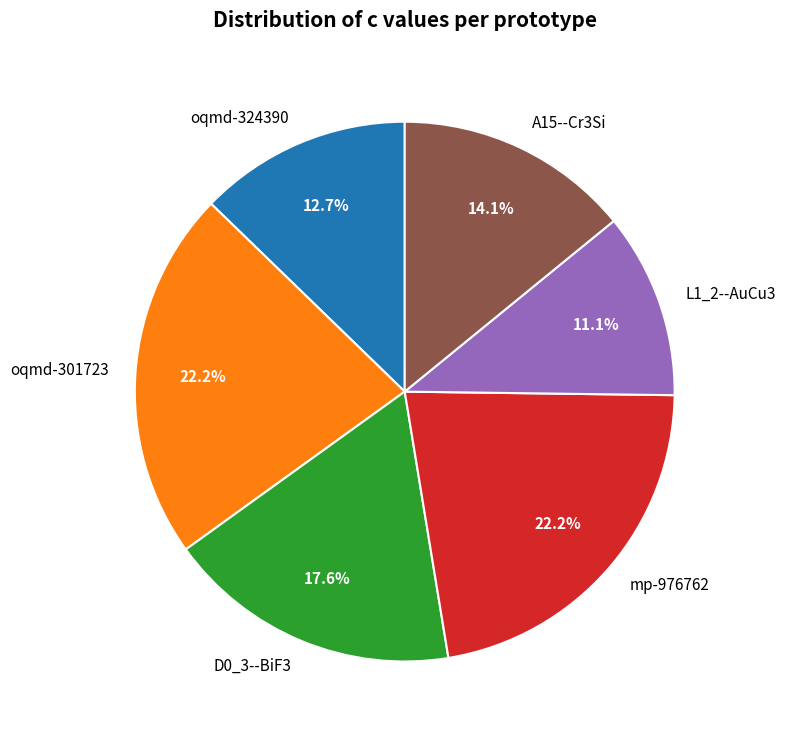

To the nearest percent, what percentage of the pie is A15--Cr3Si?

14%